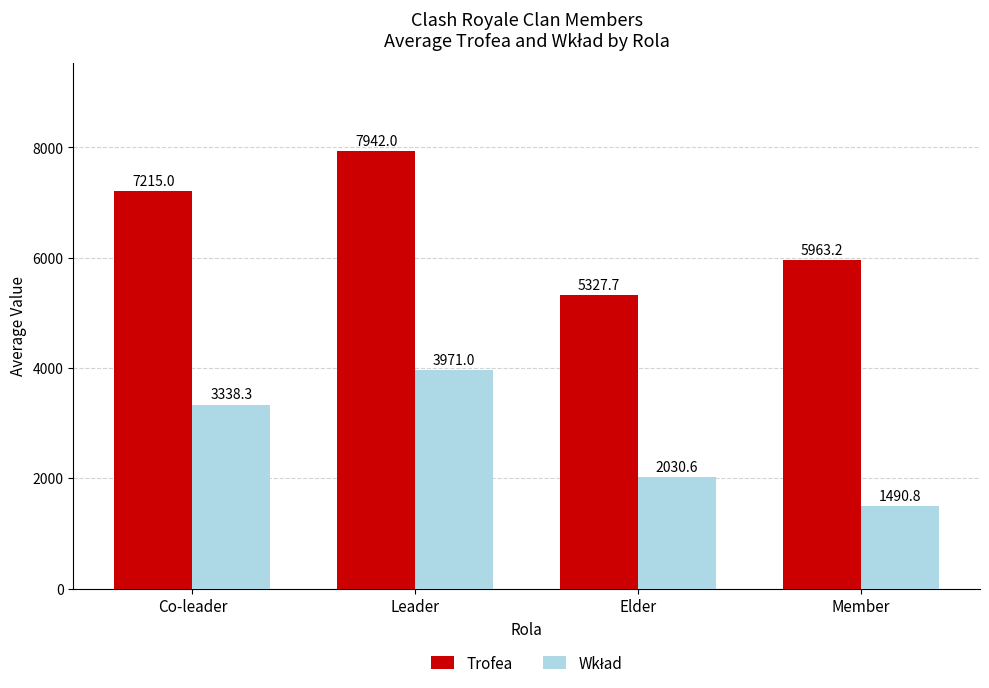

At how many categories does at least one series exceed 7580?

1